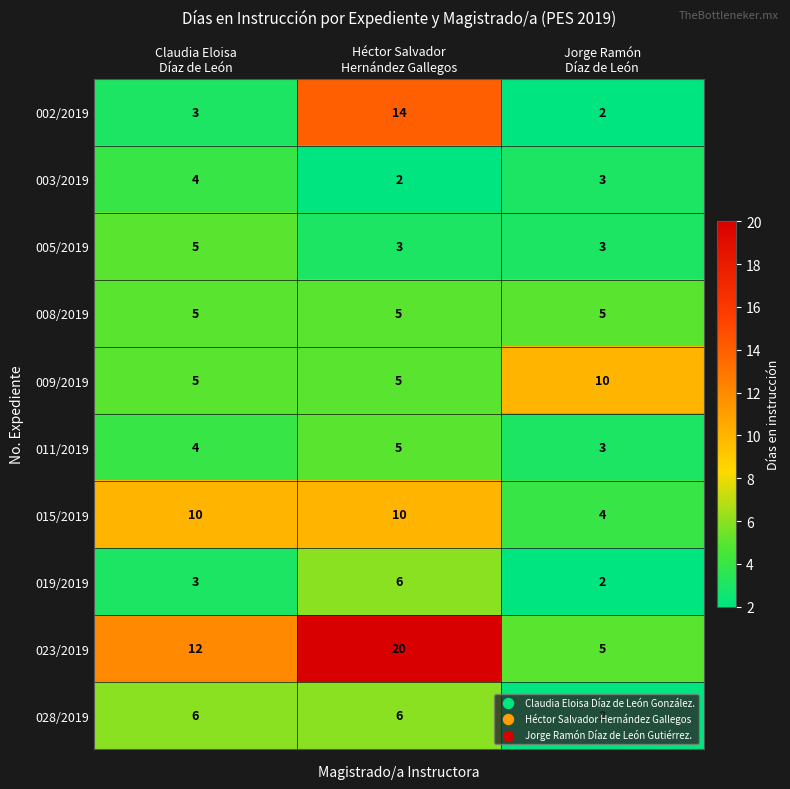

What is the difference between the maximum and minimum values in the 015/2019 series?

6